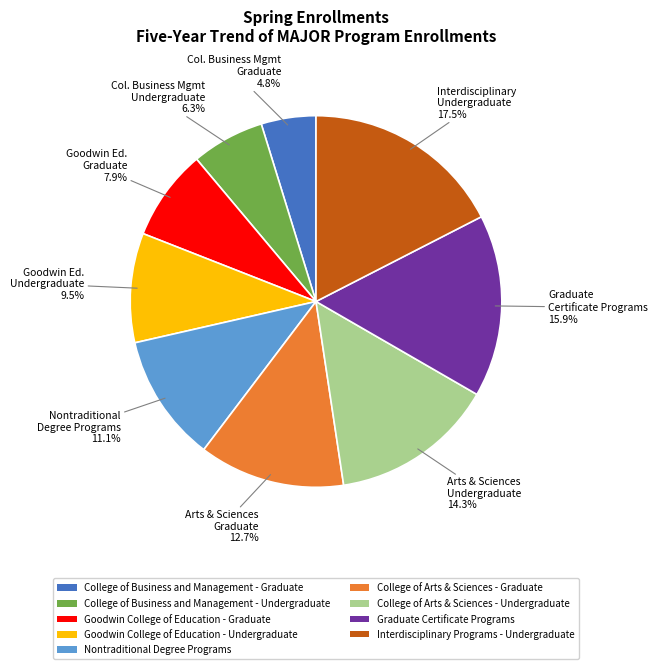

Which slice is the smallest?

College of Business and Management - Graduate